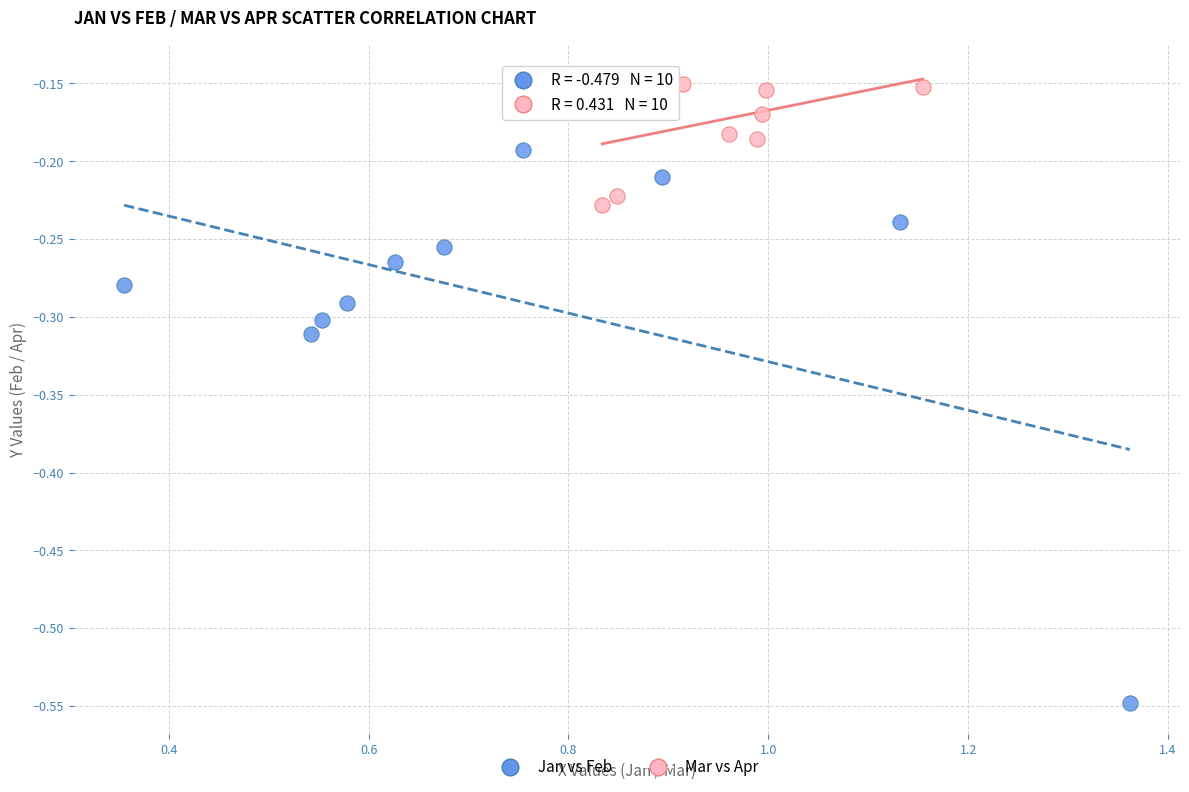

Which series has the largest Y range (max minus min)?

Jan vs Feb